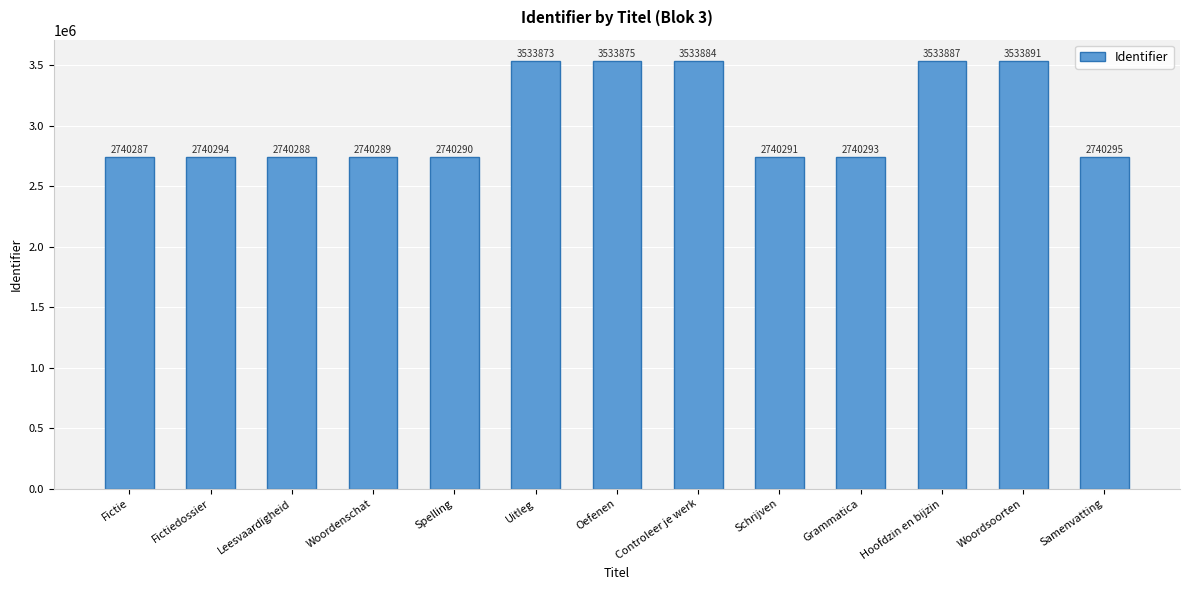

Which has a higher value, Fictiedossier or Oefenen?

Oefenen